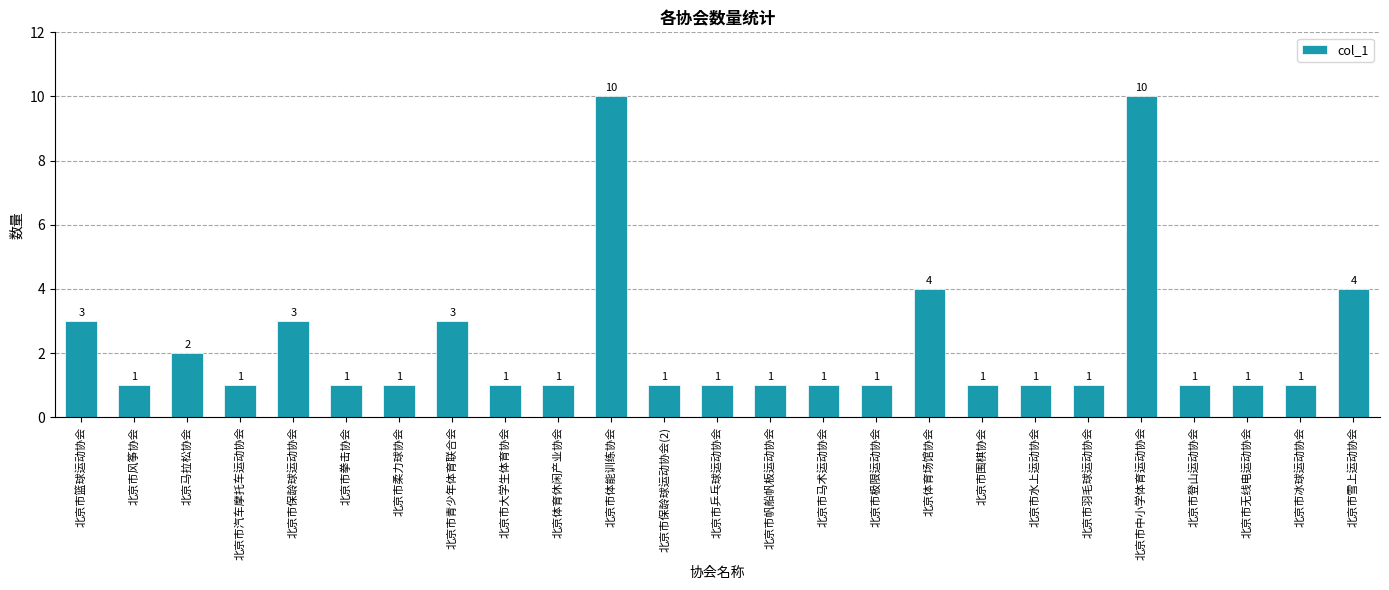

What is the greatest value displayed?

10